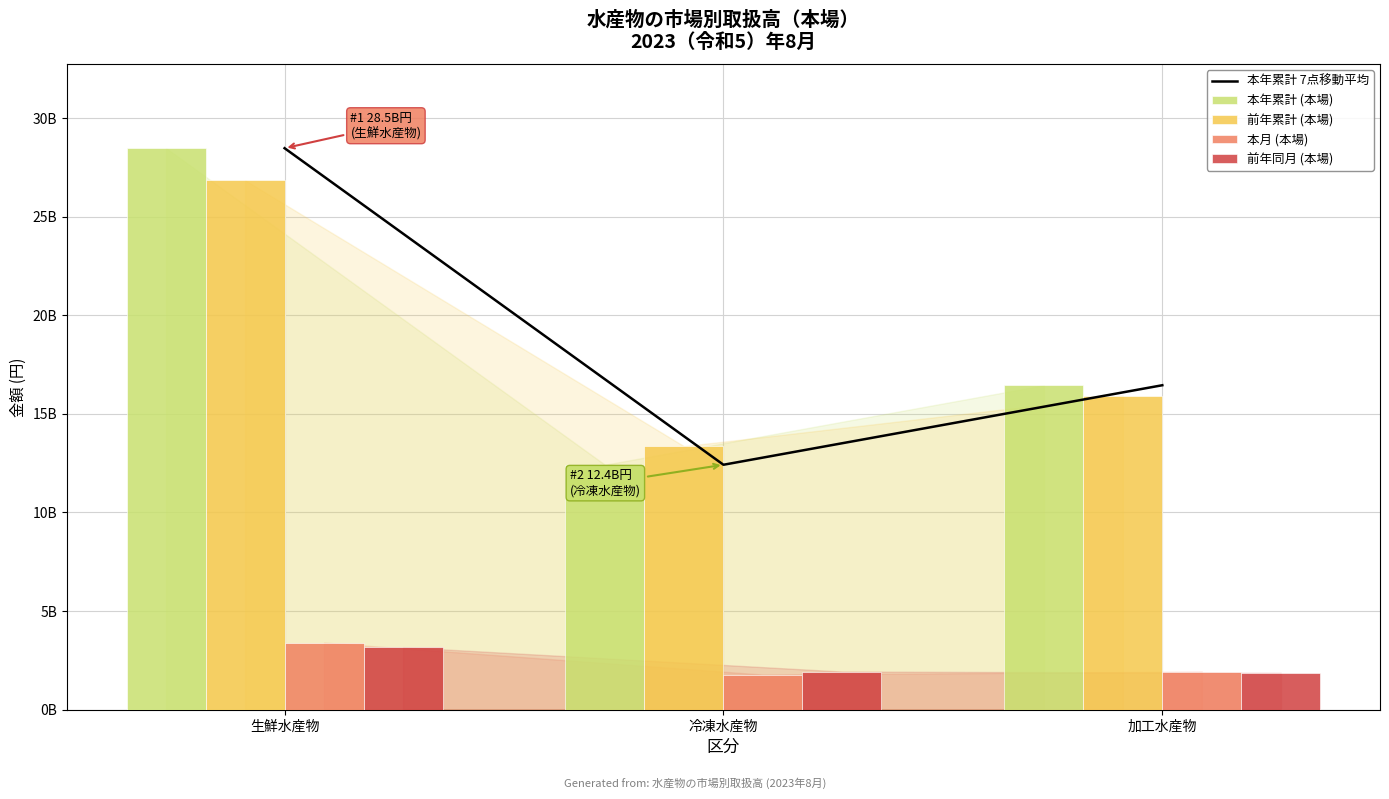

How many data points in 本年累計 7点移動平均 are less than 16449423993?

1